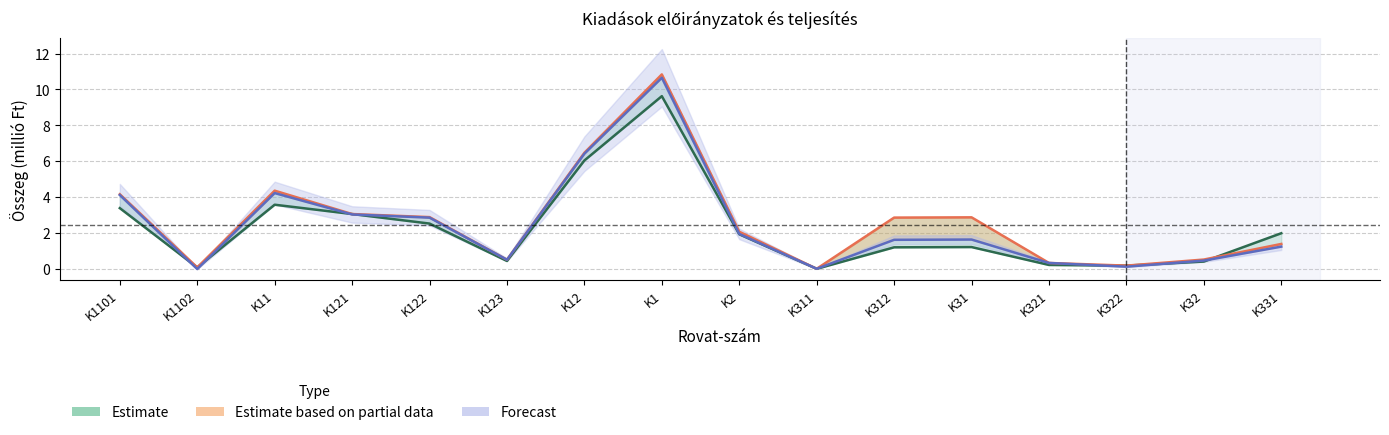

Reading right to left, what are all the values shown in this chart?

eredeti_ei: K331=2.0	K32=0.4	K322=0.2	K321=0.2	K31=1.2	K312=1.2	K311=0.0	K2=1.9	K1=9.6	K12=6.0	K123=0.5	K122=2.5	K121=3.1	K11=3.6	K1102=0.1	K1101=3.4
modositott_ei: K331=1.4	K32=0.5	K322=0.2	K321=0.3	K31=2.9	K312=2.9	K311=0.0	K2=2.1	K1=10.8	K12=6.5	K123=0.5	K122=2.9	K121=3.1	K11=4.4	K1102=0.1	K1101=4.2
teljesites: K331=1.2	K32=0.5	K322=0.1	K321=0.3	K31=1.6	K312=1.6	K311=0.0	K2=2.0	K1=10.7	K12=6.4	K123=0.5	K122=2.9	K121=3.0	K11=4.2	K1102=0.0	K1101=4.1